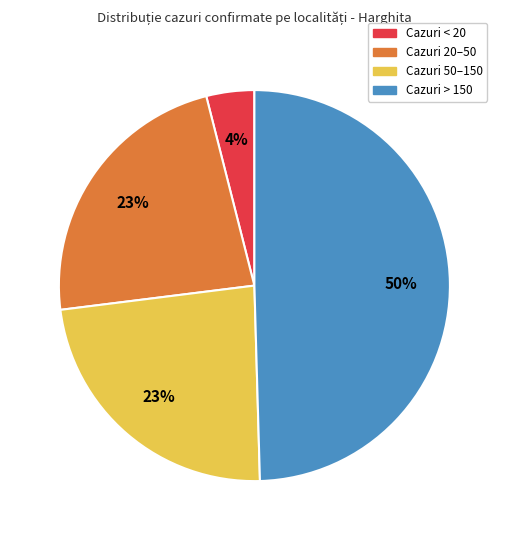

To the nearest percent, what is the average slice percentage?

25%